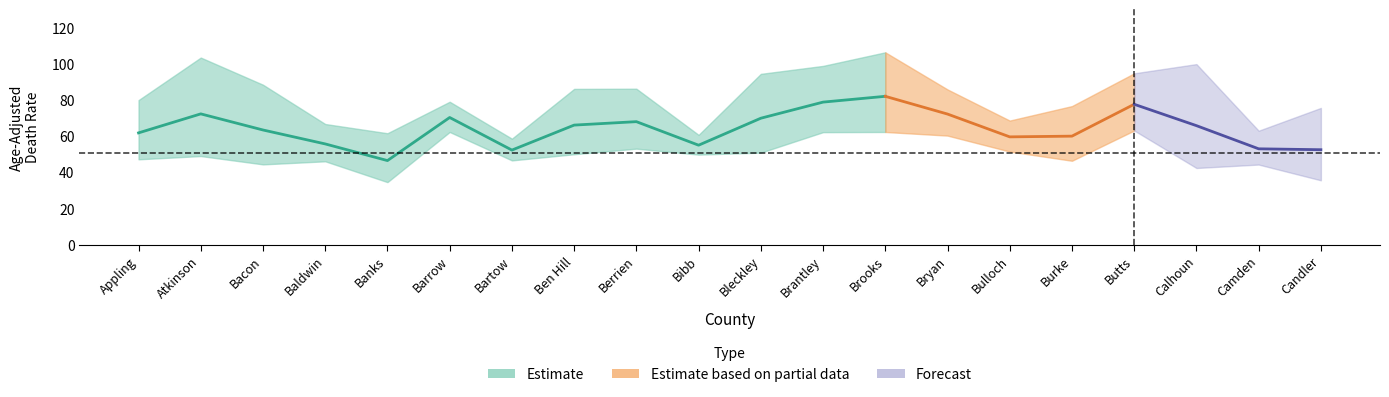

True or false: Lower CI and Upper CI intersect in this chart.

False